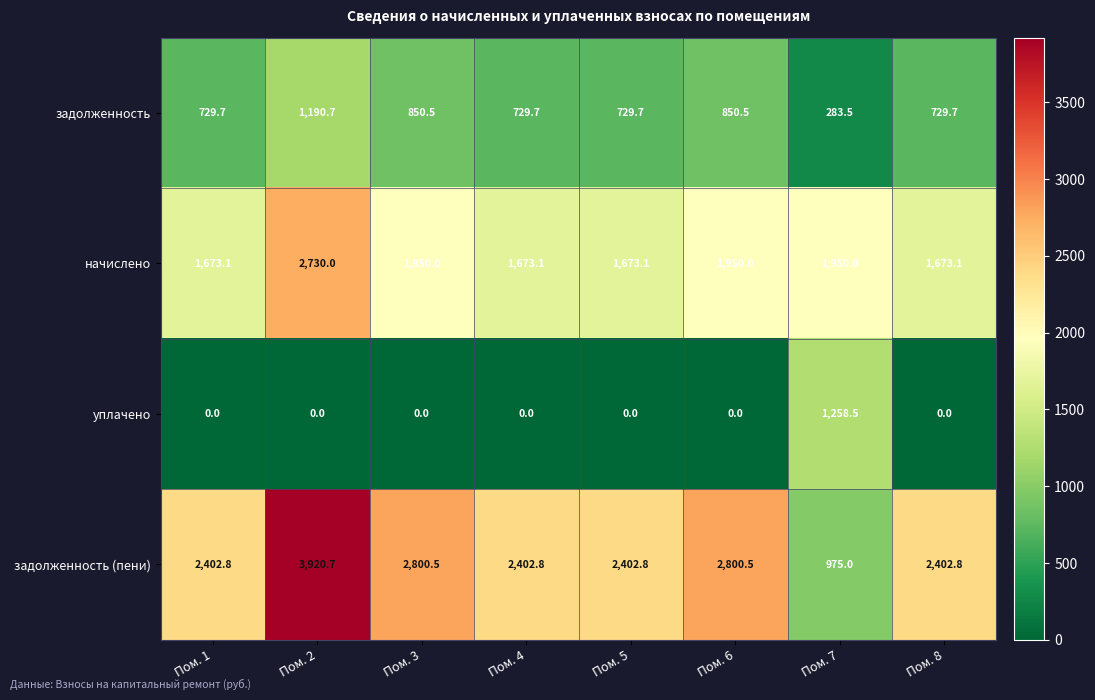

The задолженность (пени) series shows 2800.5 at Пом. 6. True or false?

True